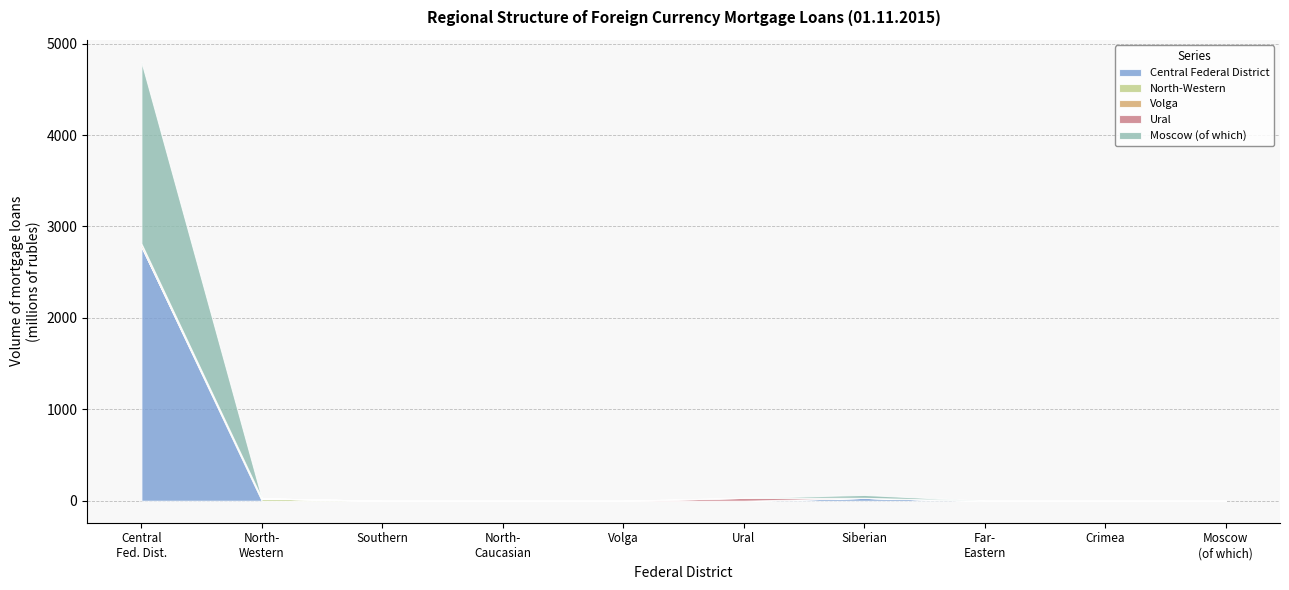

Reading left to right, what are all the values shown in this chart?

Central Federal District: Central Federal District=2781	North-Western Federal District=0	Southern Federal District=0	North-Caucasian Federal District=0	Volga Federal District=0	Ural Federal District=0	Siberian Federal District=32	Far-Eastern Federal District=0	Crimea Federal District=0	of which: Moscow=0
North-Western: Central Federal District=0	North-Western Federal District=26	Southern Federal District=0	North-Caucasian Federal District=0	Volga Federal District=0	Ural Federal District=0	Siberian Federal District=0	Far-Eastern Federal District=0	Crimea Federal District=0	of which: Moscow=0
Volga: Central Federal District=33	North-Western Federal District=0	Southern Federal District=0	North-Caucasian Federal District=0	Volga Federal District=0	Ural Federal District=0	Siberian Federal District=0	Far-Eastern Federal District=0	Crimea Federal District=0	of which: Moscow=0
Ural: Central Federal District=0	North-Western Federal District=0	Southern Federal District=0	North-Caucasian Federal District=0	Volga Federal District=0	Ural Federal District=32	Siberian Federal District=0	Far-Eastern Federal District=0	Crimea Federal District=0	of which: Moscow=0
Moscow (of which): Central Federal District=1988	North-Western Federal District=0	Southern Federal District=0	North-Caucasian Federal District=0	Volga Federal District=0	Ural Federal District=0	Siberian Federal District=32	Far-Eastern Federal District=0	Crimea Federal District=0	of which: Moscow=0